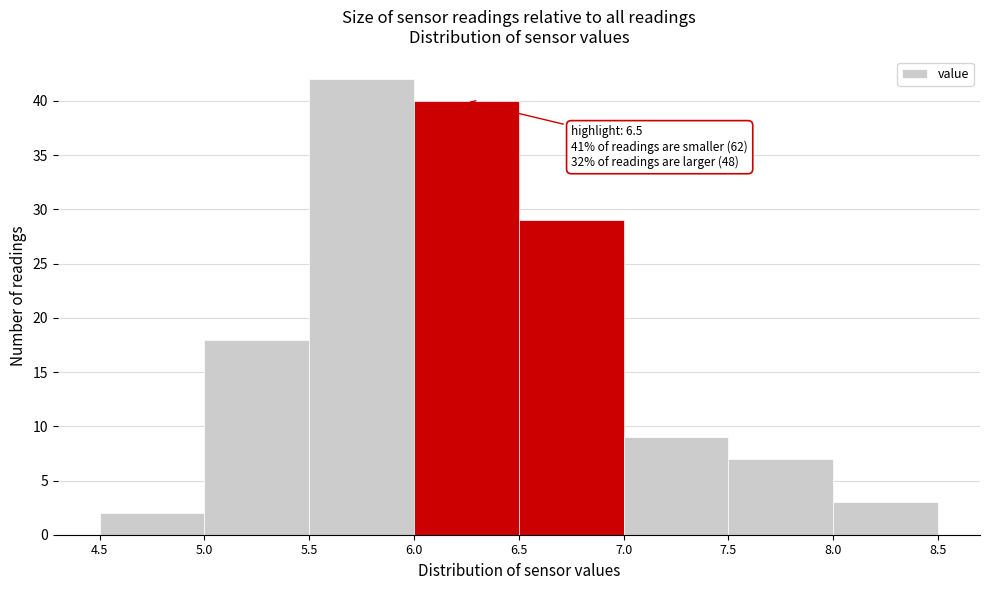

Over which range of the x-axis is the bar tallest?

5.5 to 6.0